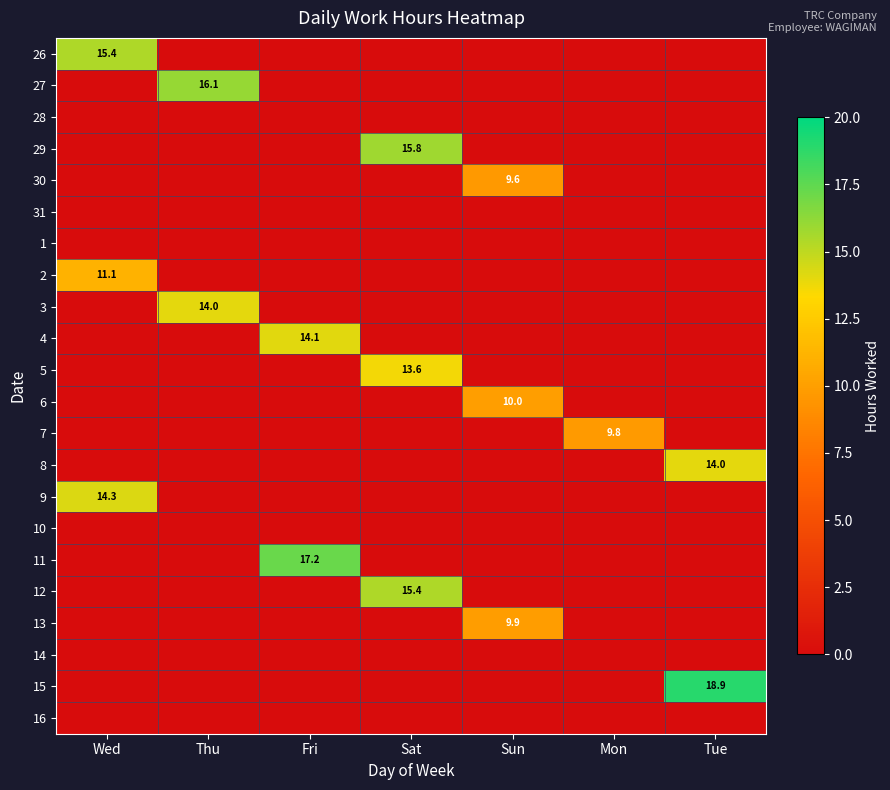

At which category does the chart reach its minimum across all series?

Thu